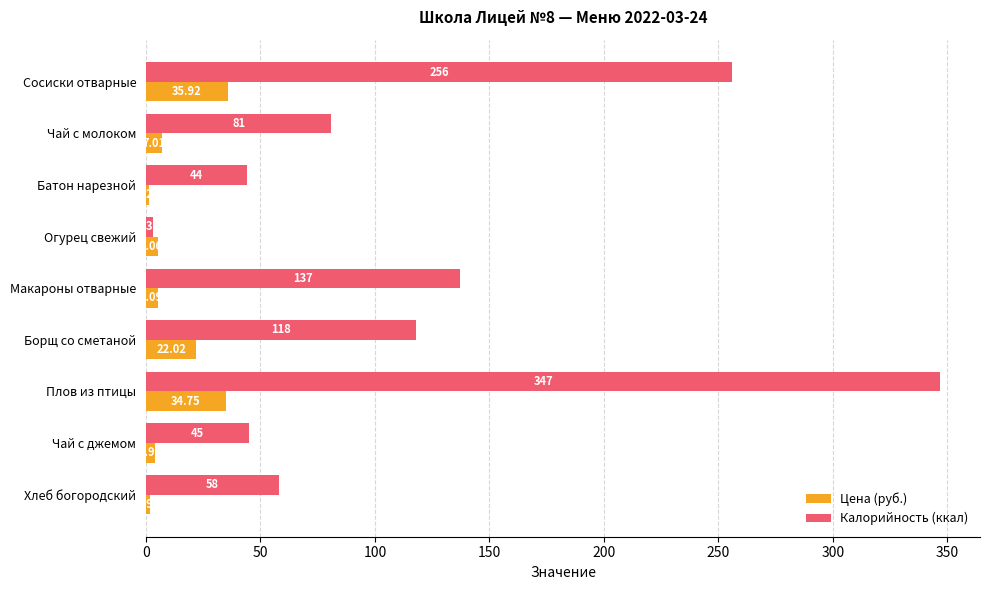

Where is Цена (руб.) nearest to the value 18?

Борщ со сметаной